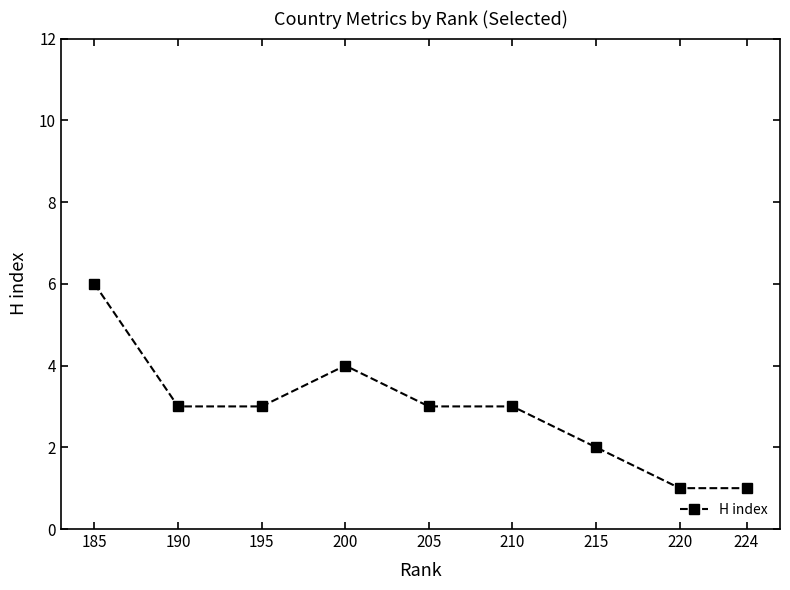

Which category has the highest value across all series?

185